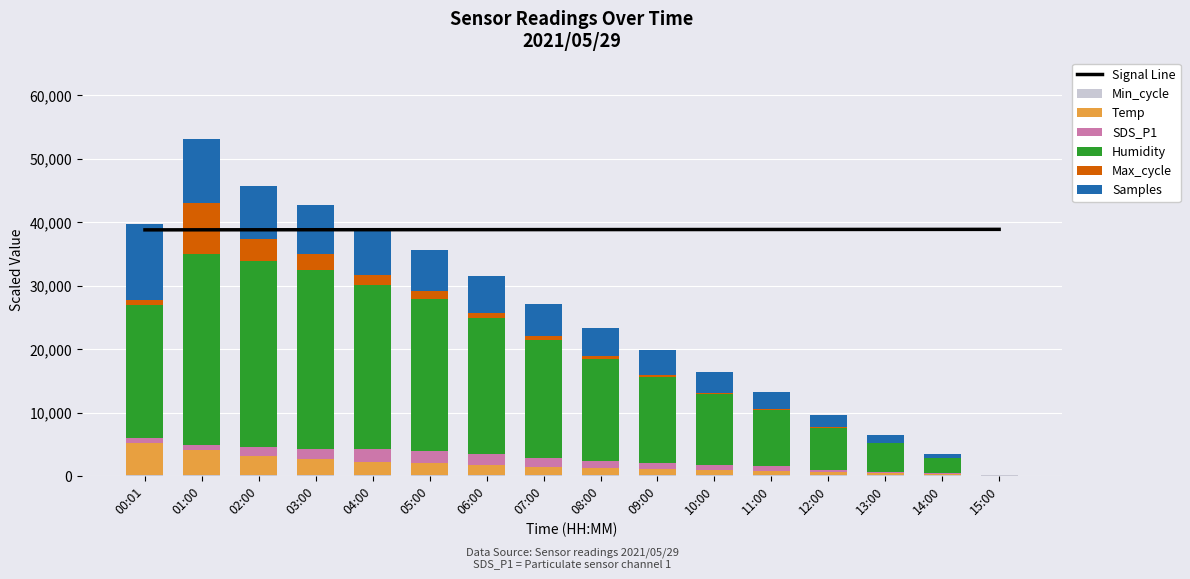

Which series has the largest total across all categories?

Humidity